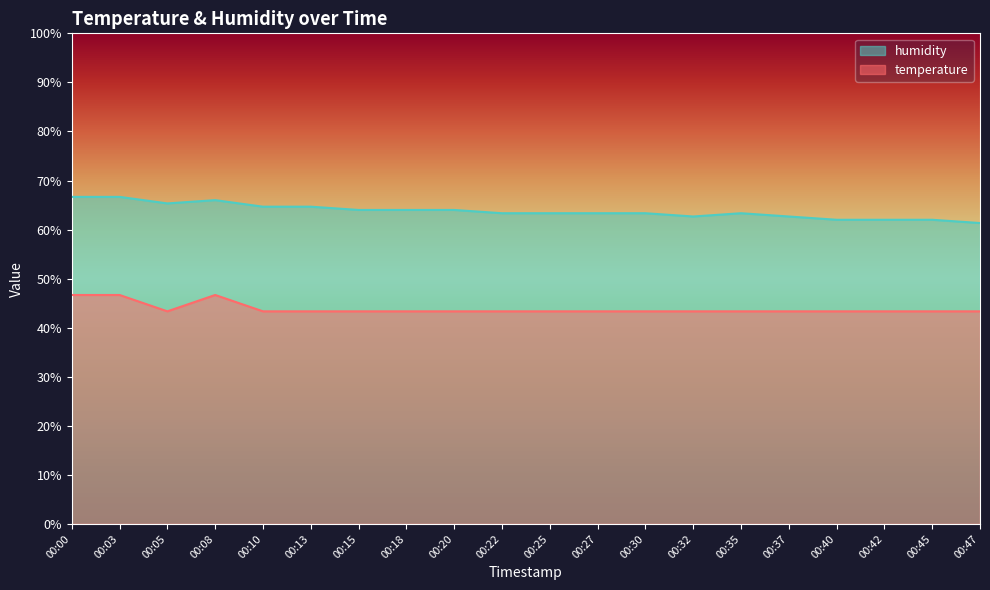

What is the approximate value of humidity at 00:35?

63.3